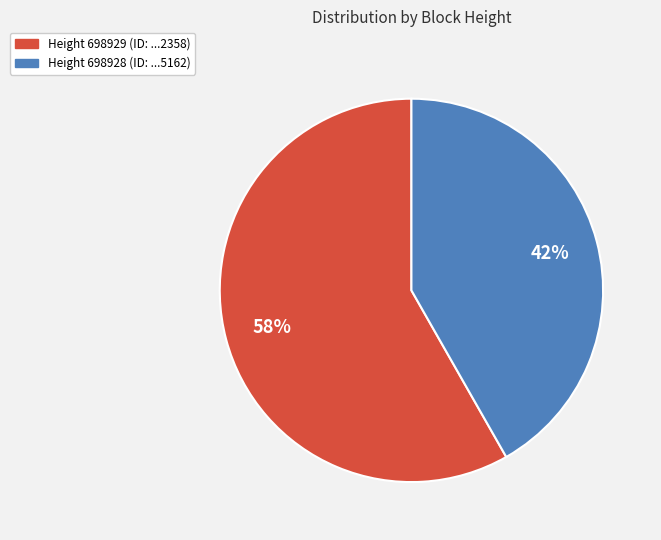

To the nearest percent, what is the average slice percentage?

50%